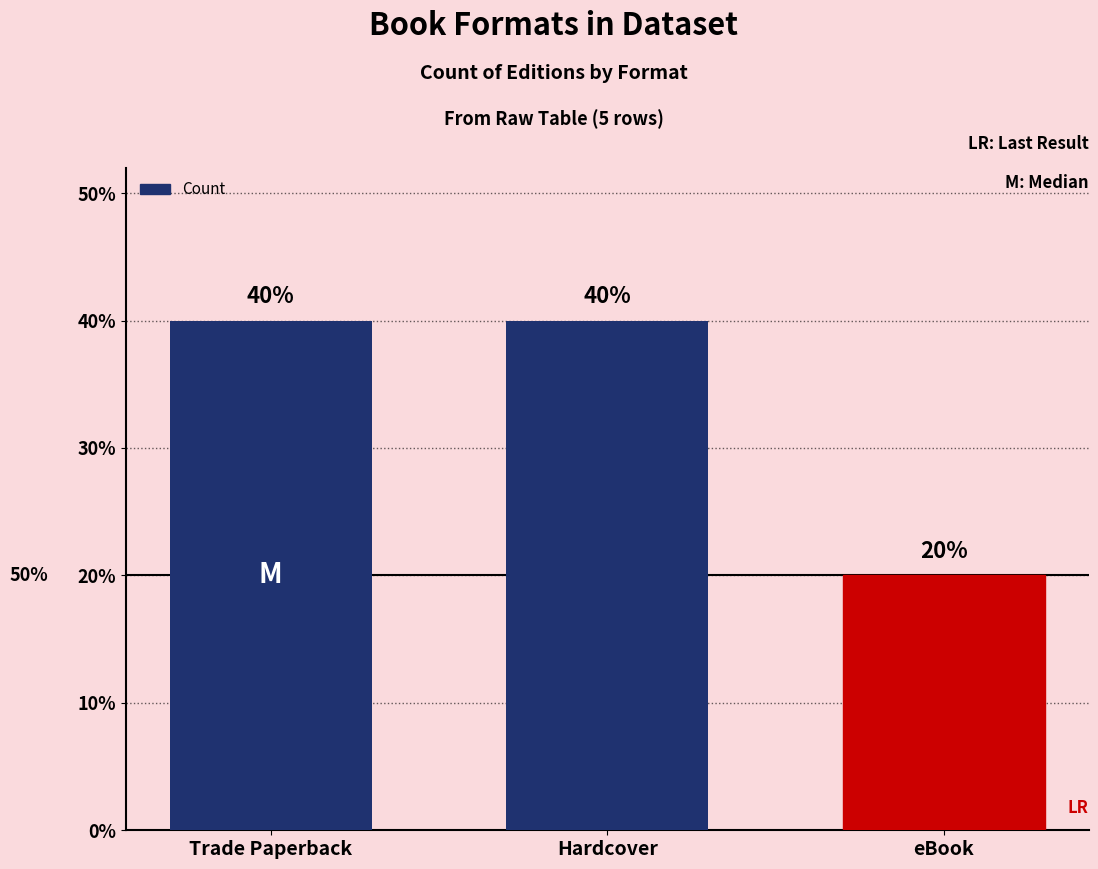

At which label is the value closest to 1?

eBook